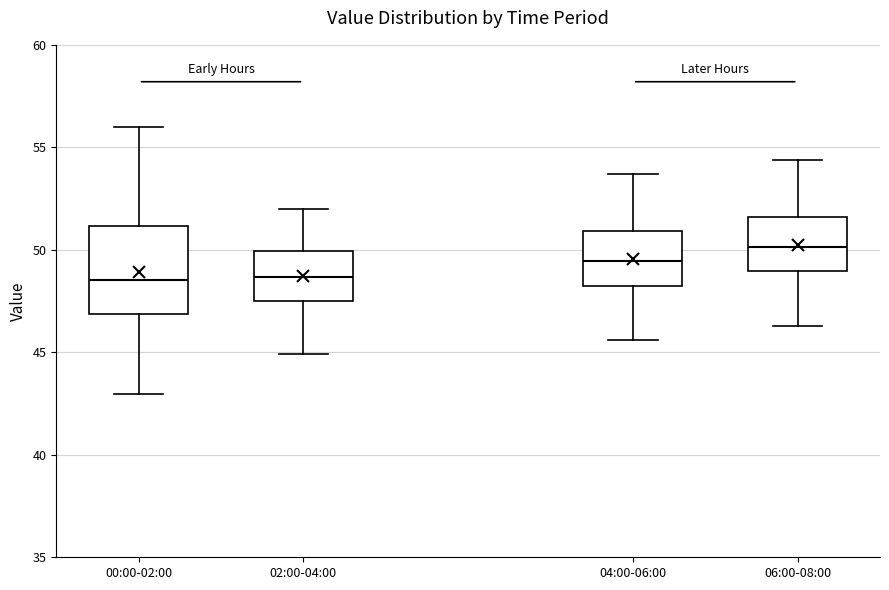

Which box is the tallest, from its lower edge to its upper edge?

00:00-02:00